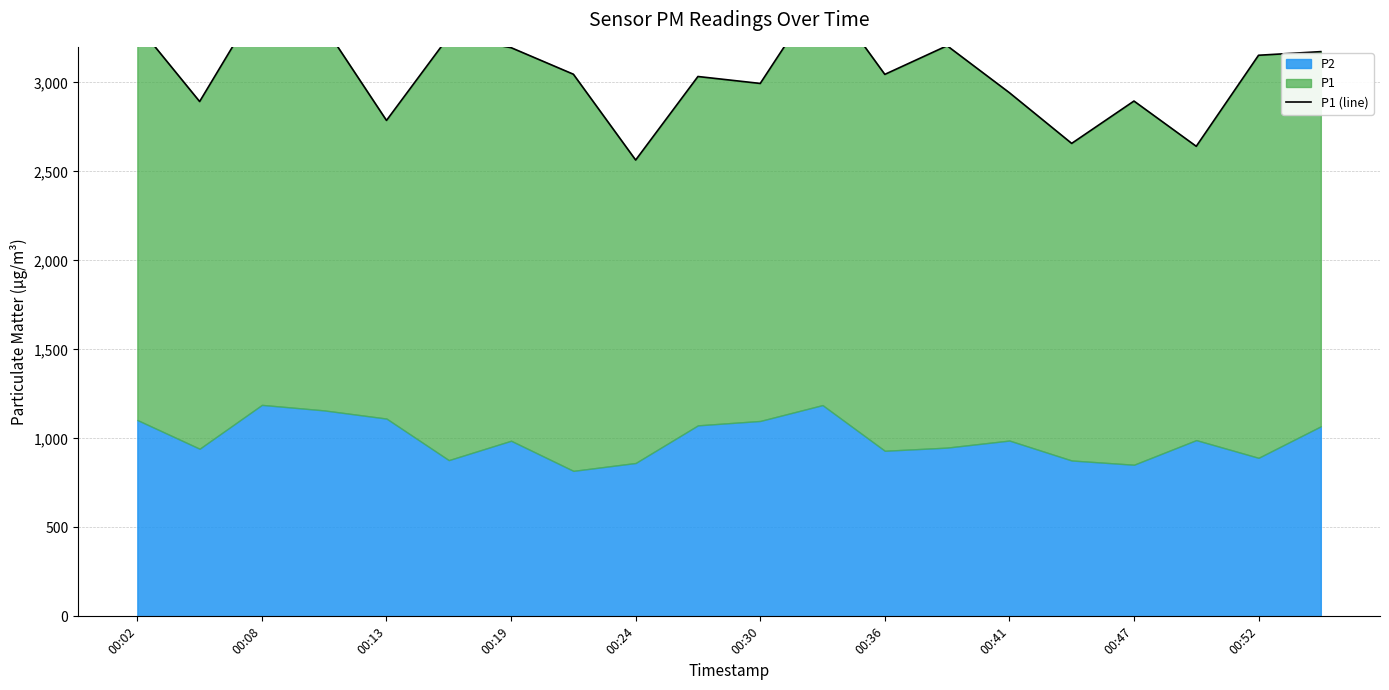

What is the value of the 10th point from the left?

3033.3